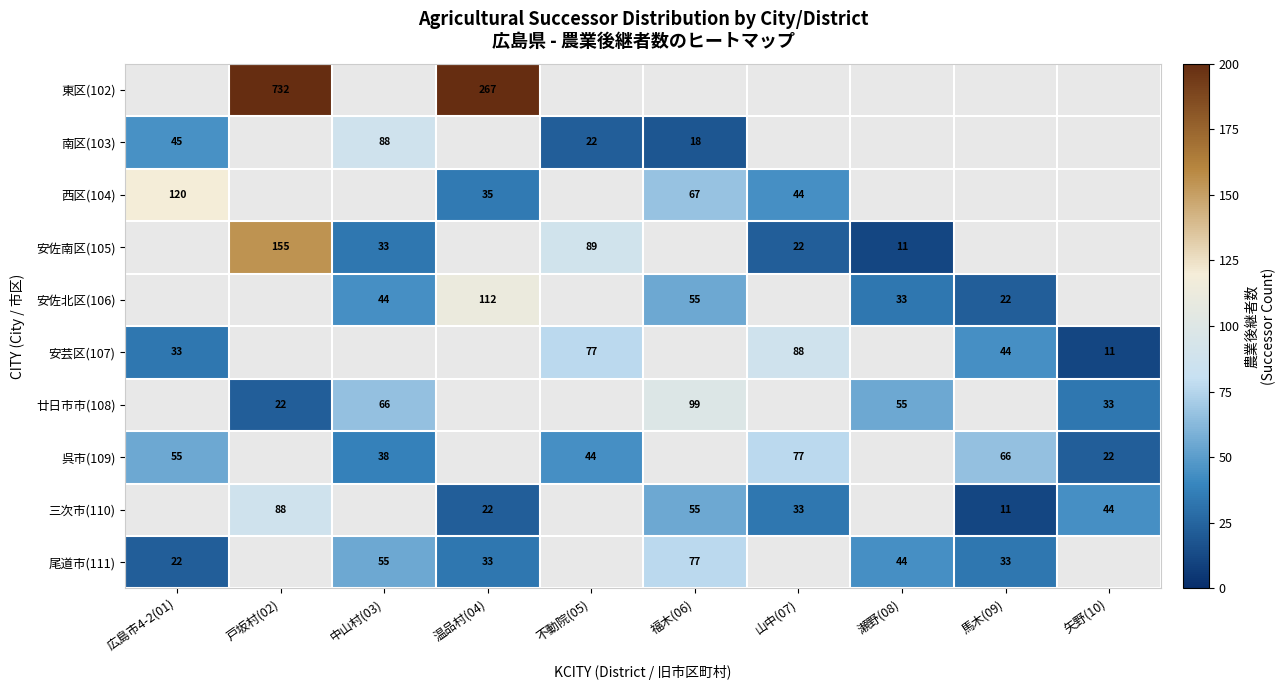

The value of 南区(103) at 広島市4-2(01) is 14.0. True or false?

False